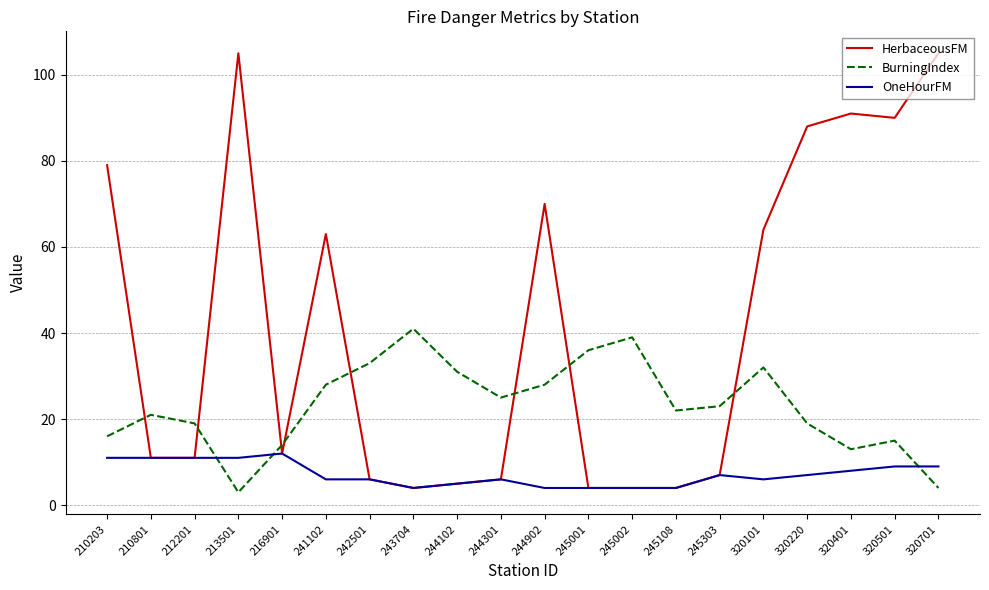

Where is HerbaceousFM nearest to the value 54?

241102